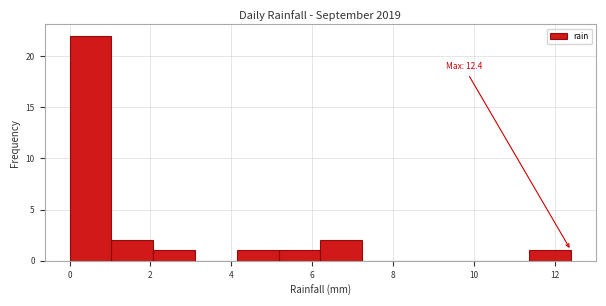

Over which range of the x-axis is the bar tallest?

0.0 to 1.0